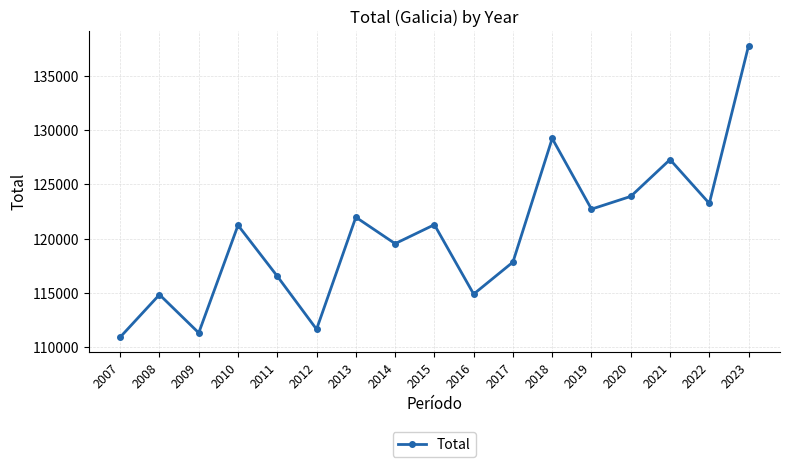

How many points are lower than both their immediate neighbors (excluding endpoints)?

6